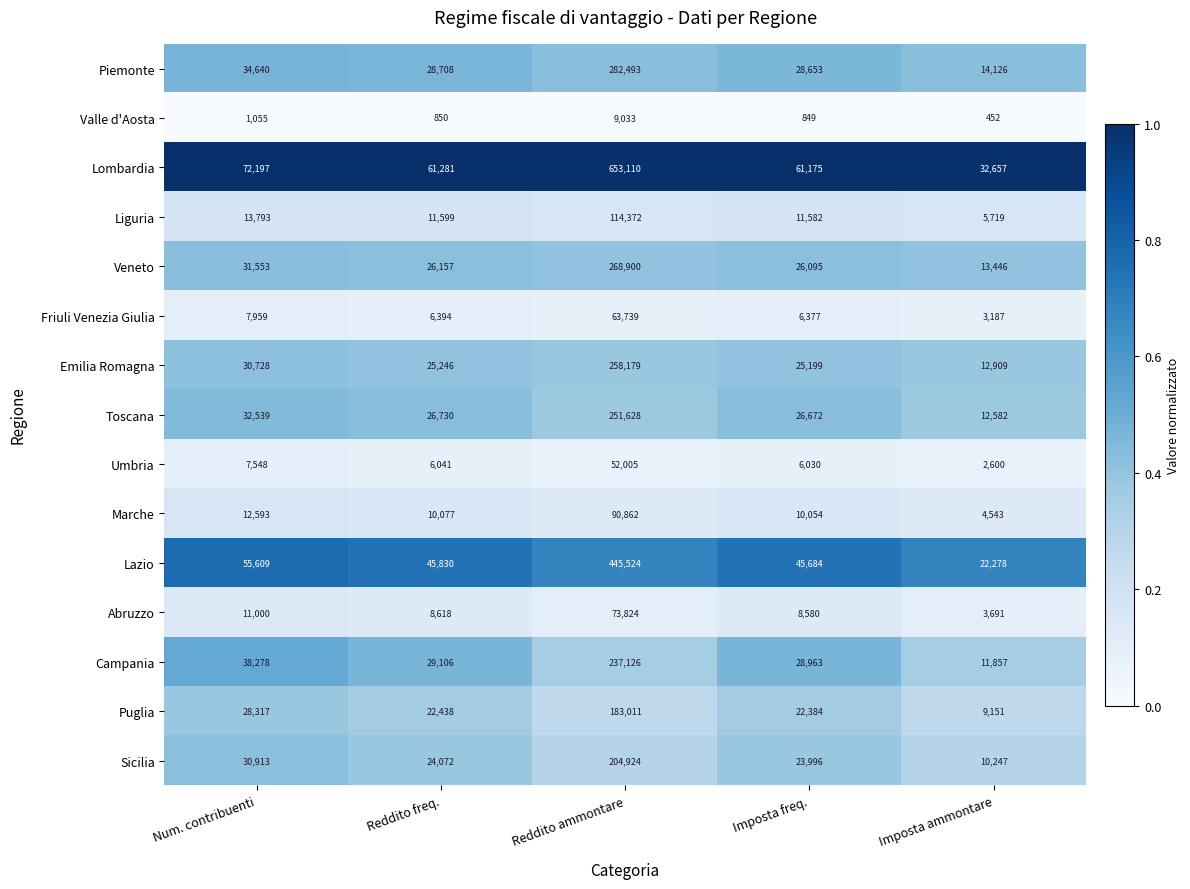

What is the average value of the Toscana series?

70030